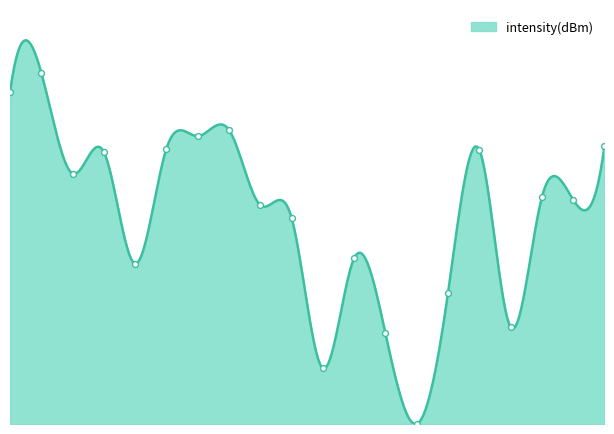

What is the change in value from 4 to 14?

+2.0